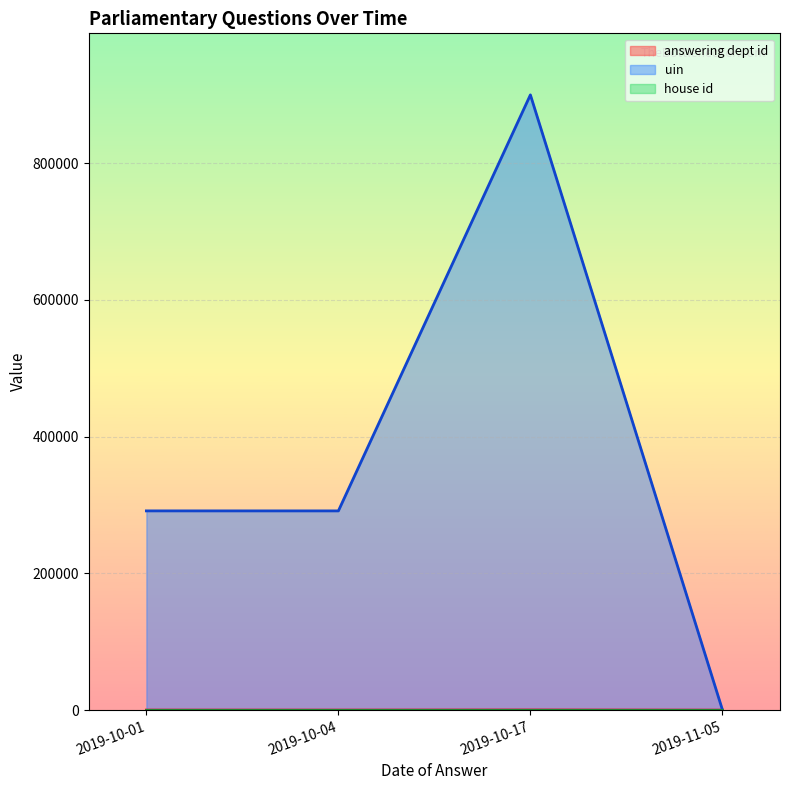

Which series has the largest range (max minus min)?

uin